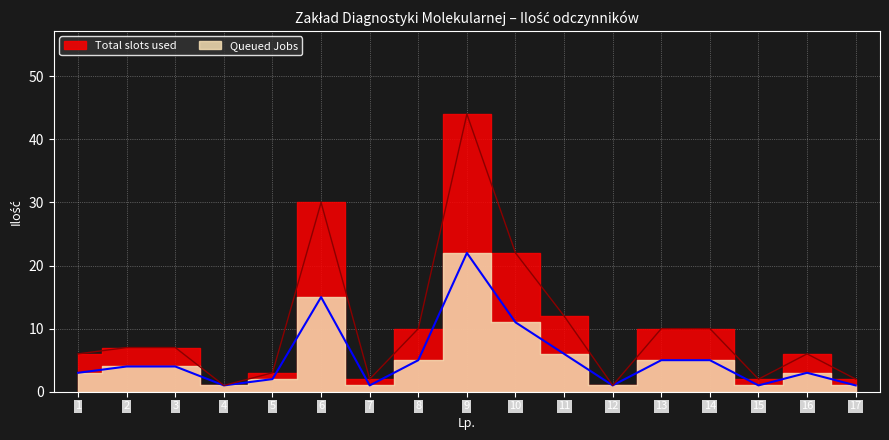

At which label is Queued Jobs closest to 11?

10